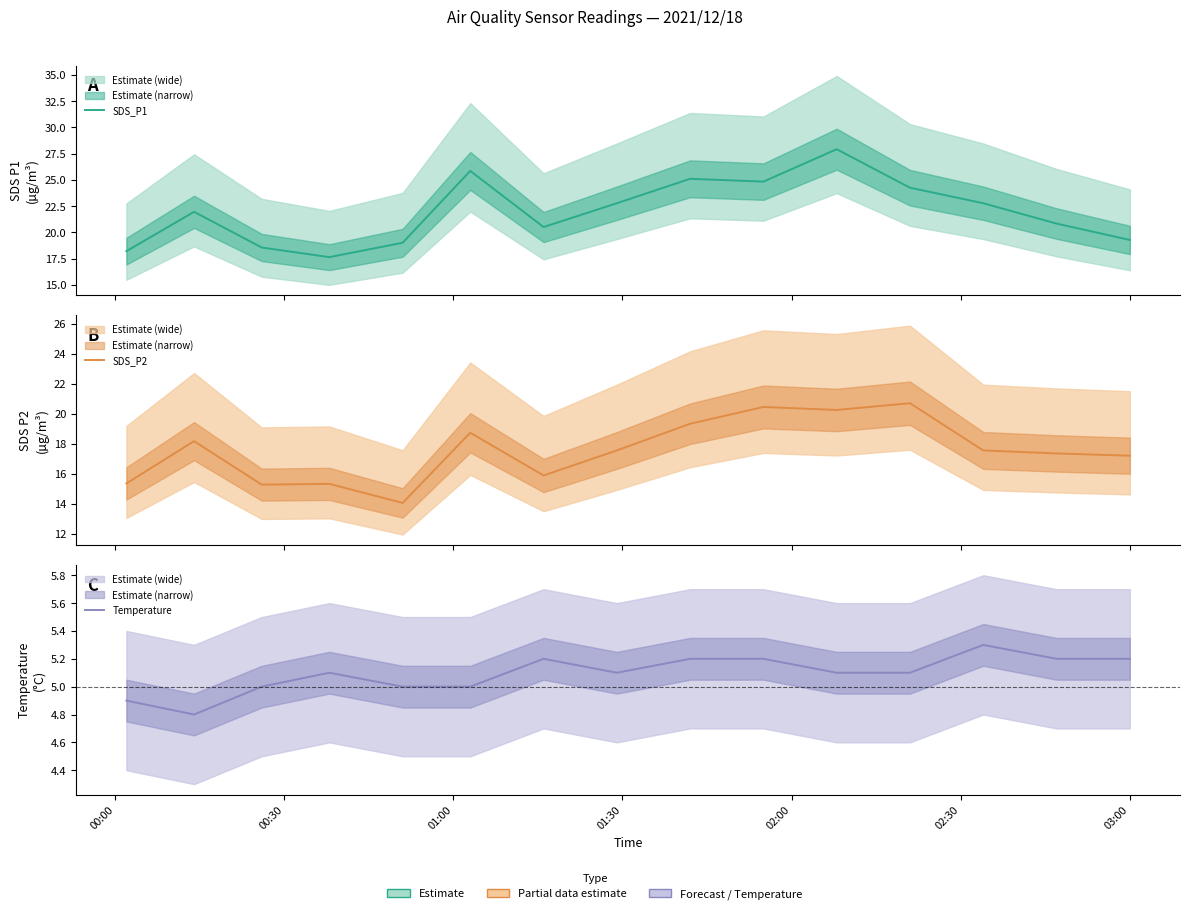

True or false: SDS_P1 and Temperature intersect in this chart.

False